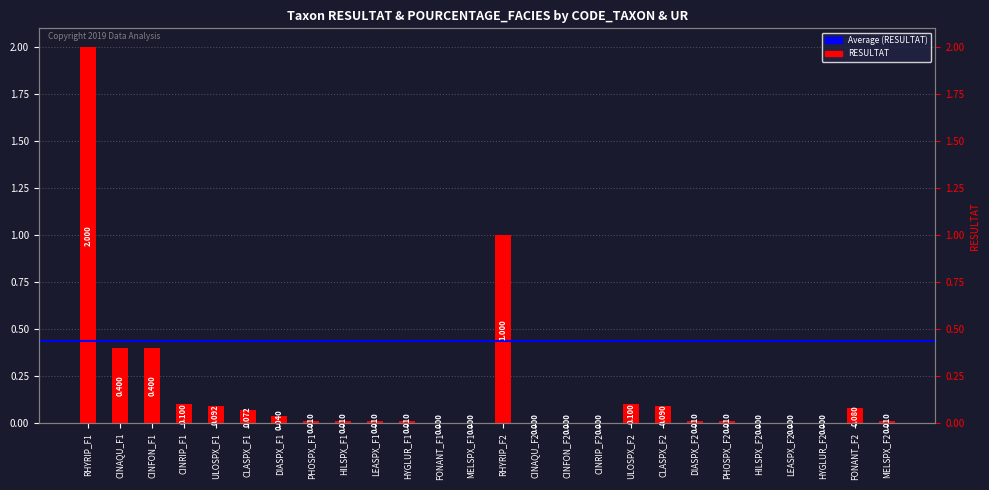

Does the chart contain stacked bars?

No